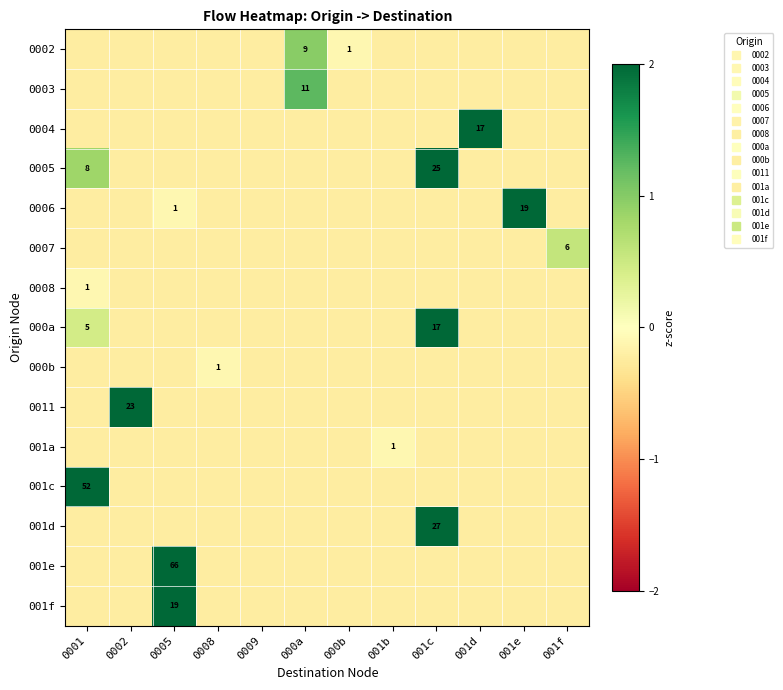

How many data points does each series have?

12